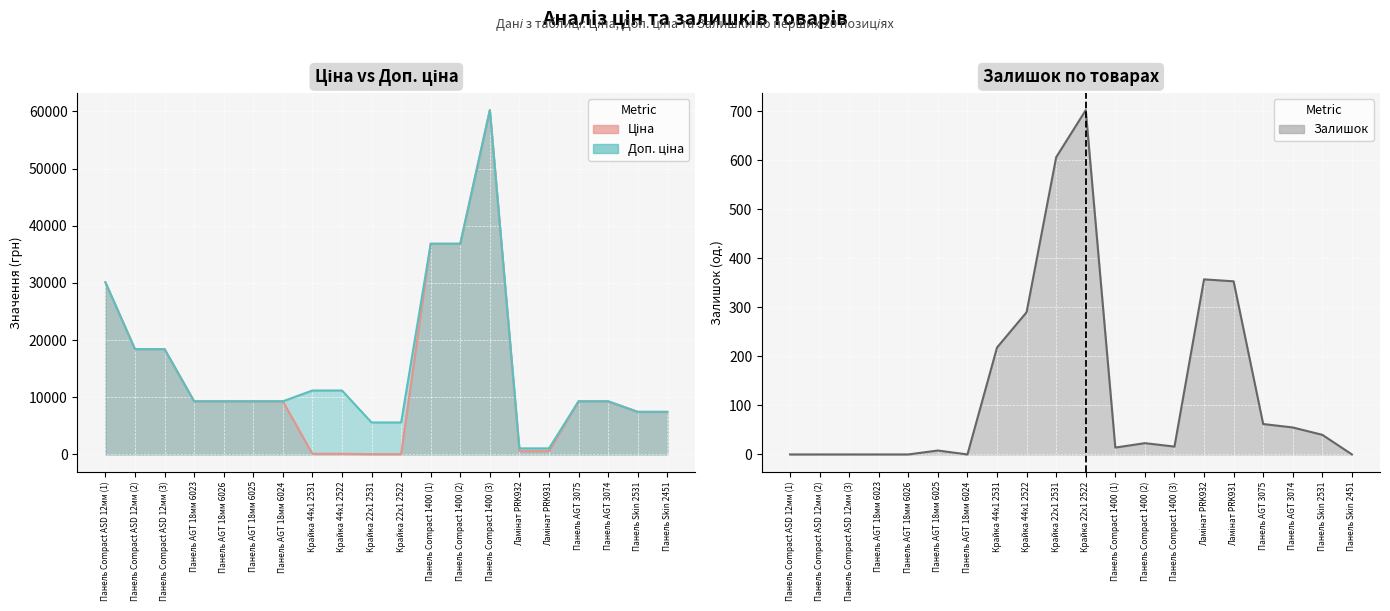

Count the number of categories in the chart.

20